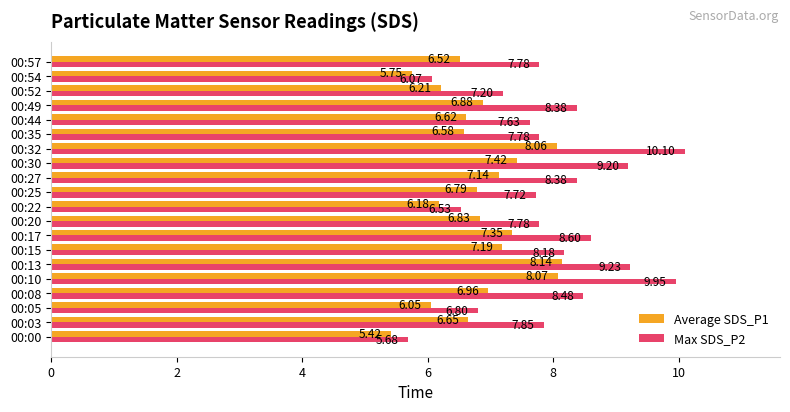

At which category is the sum across all series the highest?

00:32